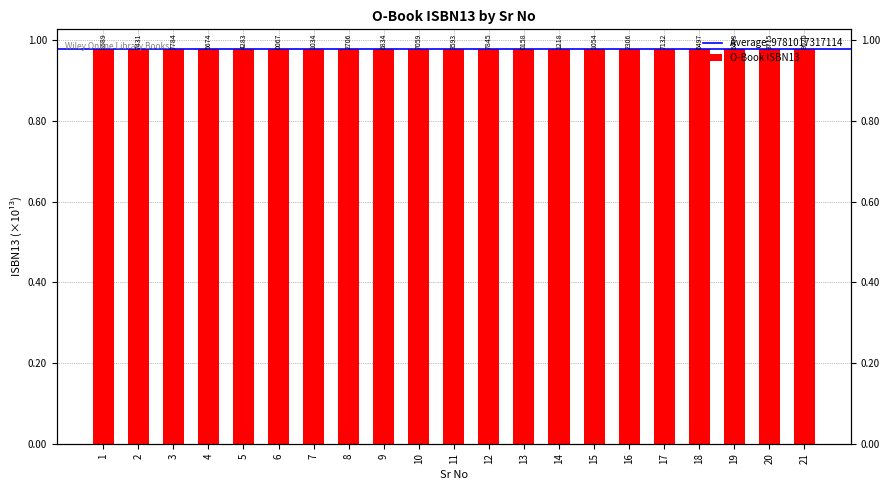

What is the value of the 10th bar from the left?

9781118647059